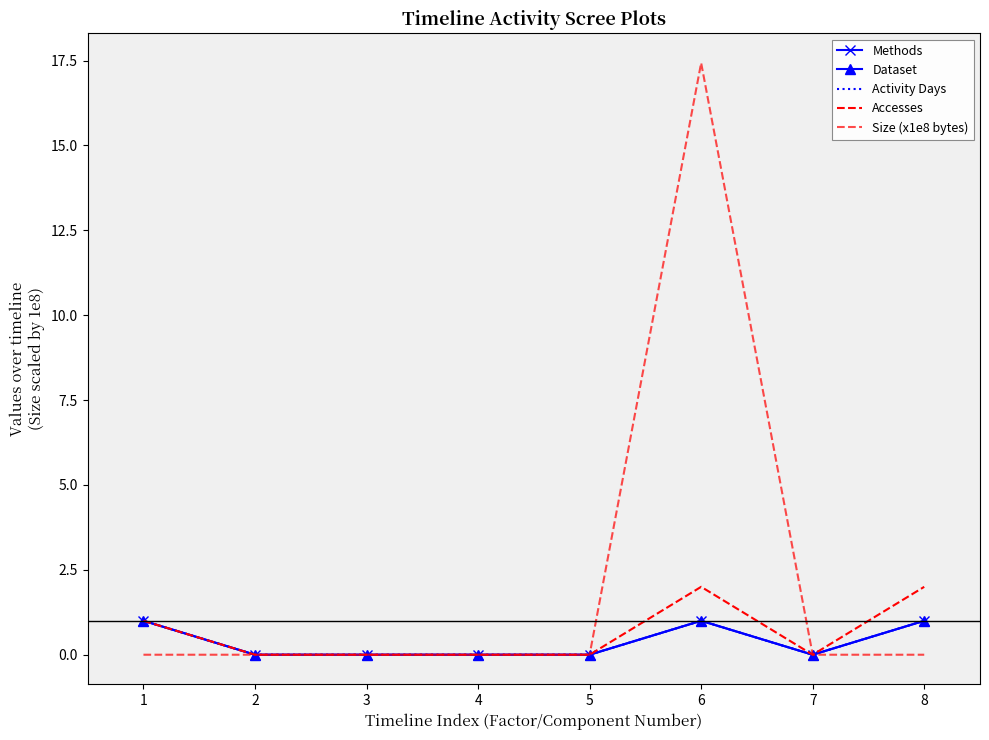

True or false: Dataset has a value of -0.3 at 2.

False